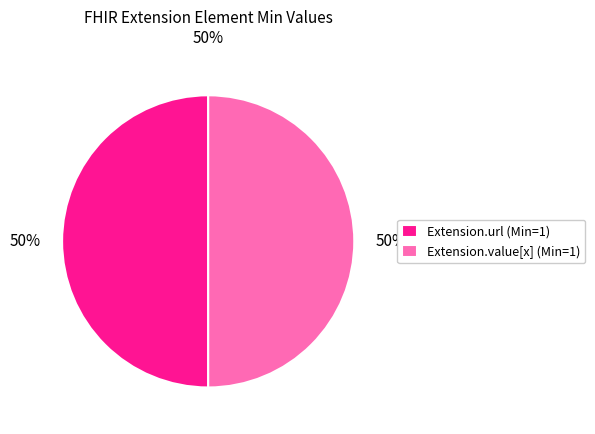

True or false: Extension.value[x] (Min=1) accounts for 50% of the total.

True